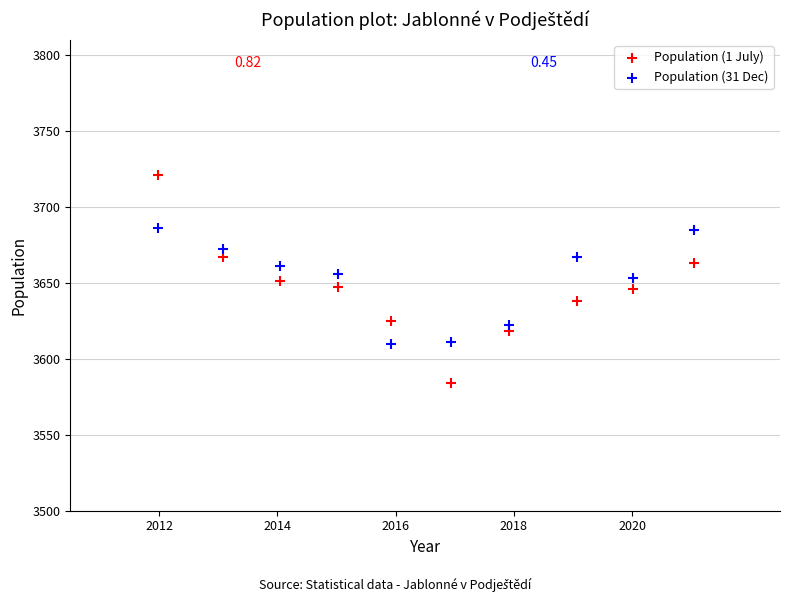

Which series has the largest Y range (max minus min)?

Population (1 July)